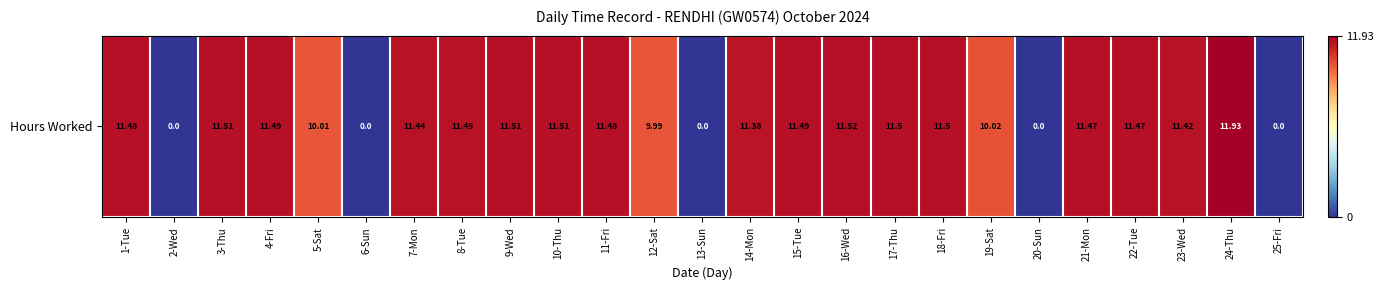

What is the greatest value displayed?

11.9